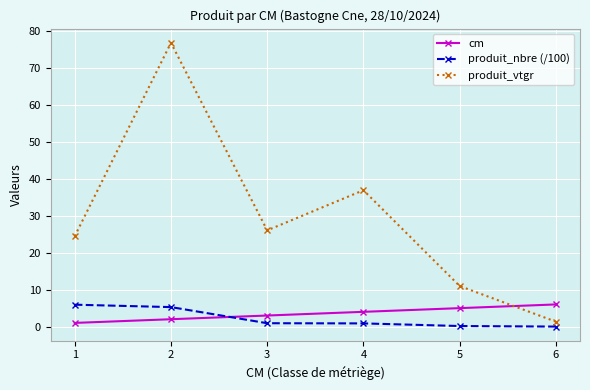

What is the value of the produit_vtgr point at the 3rd from the left?

26.0